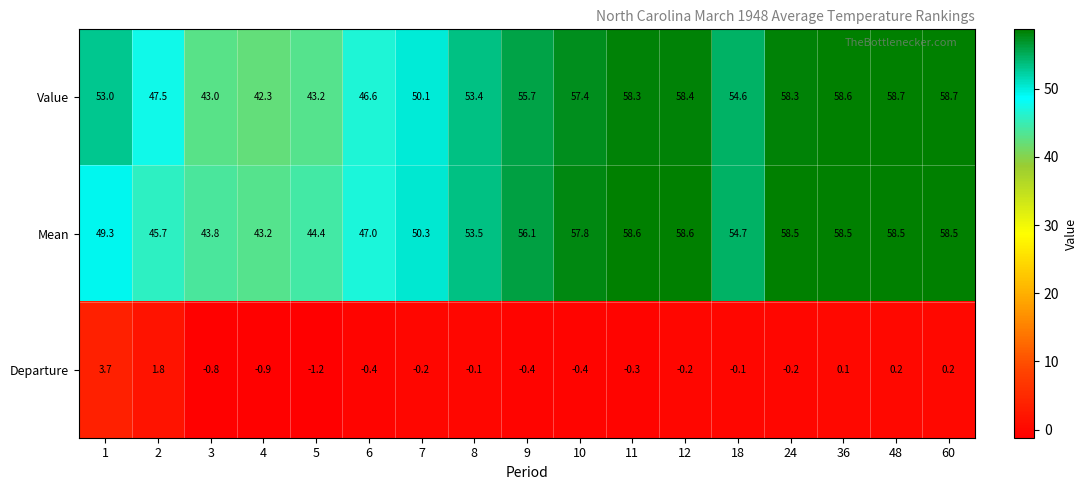

What is the maximum value shown in the chart?

58.7